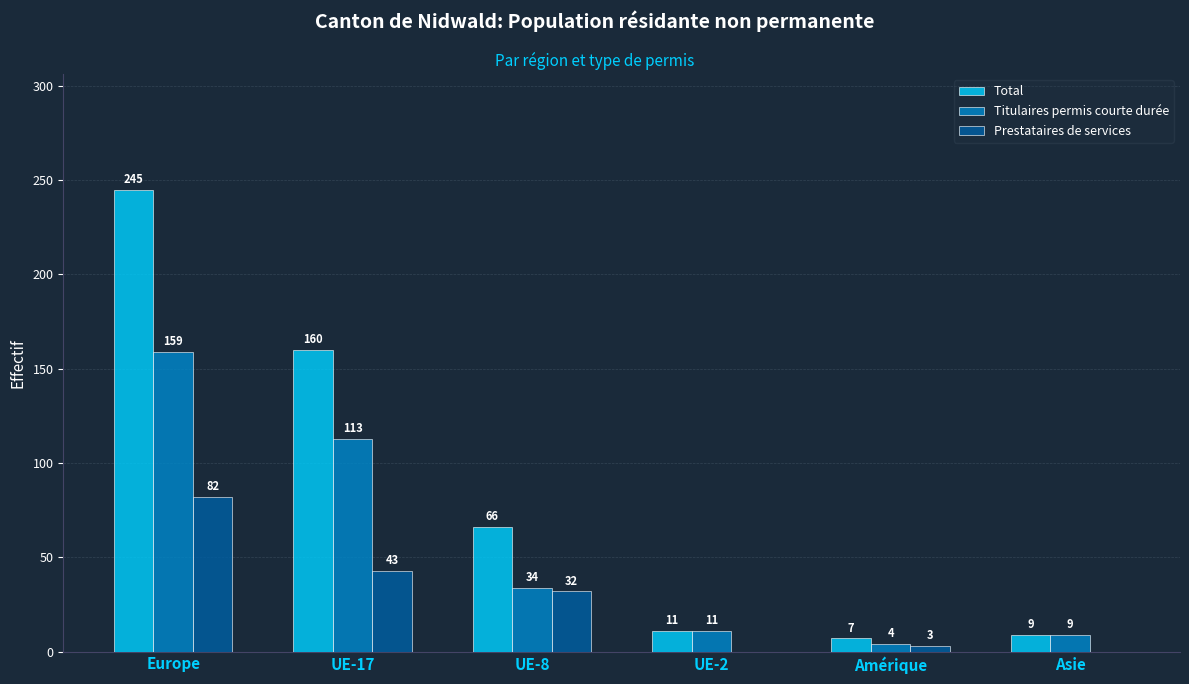

Reading left to right, list all the values displayed in this chart.

Total: 245	160	66	11	7	9
Titulaires permis courte durée: 159	113	34	11	4	9
Prestataires de services: 82	43	32	0	3	0